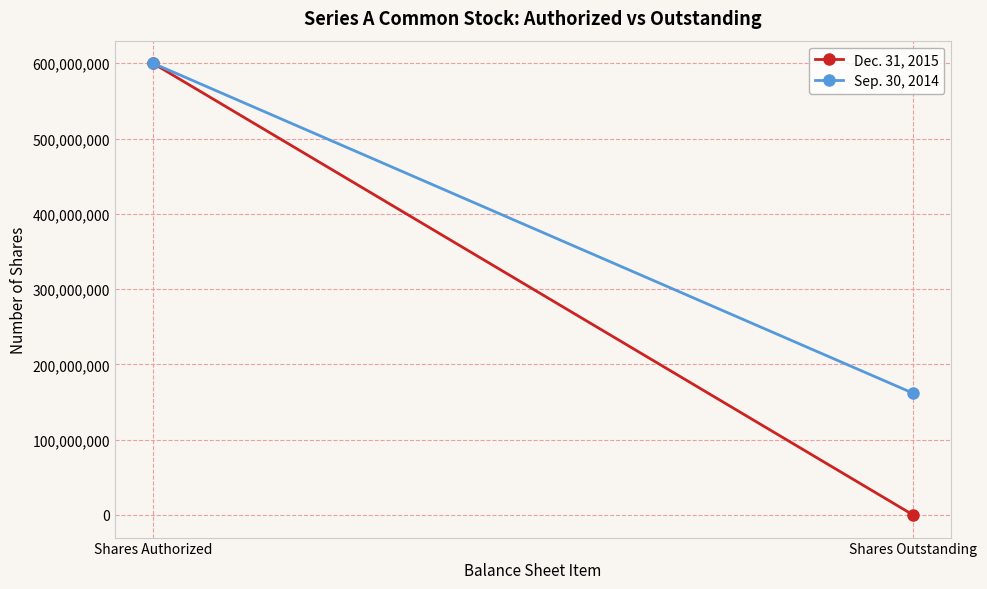

What is the total value across all series at Shares Outstanding?

161693051